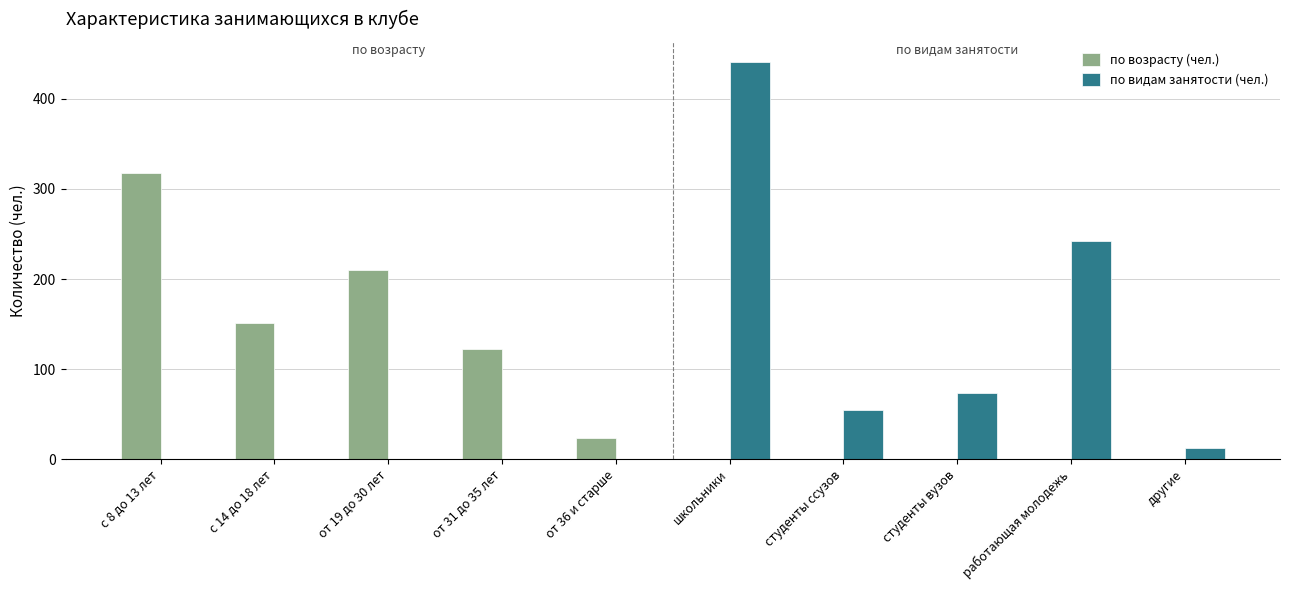

The value of по возрасту (чел.) at студенты вузов is -175. True or false?

False